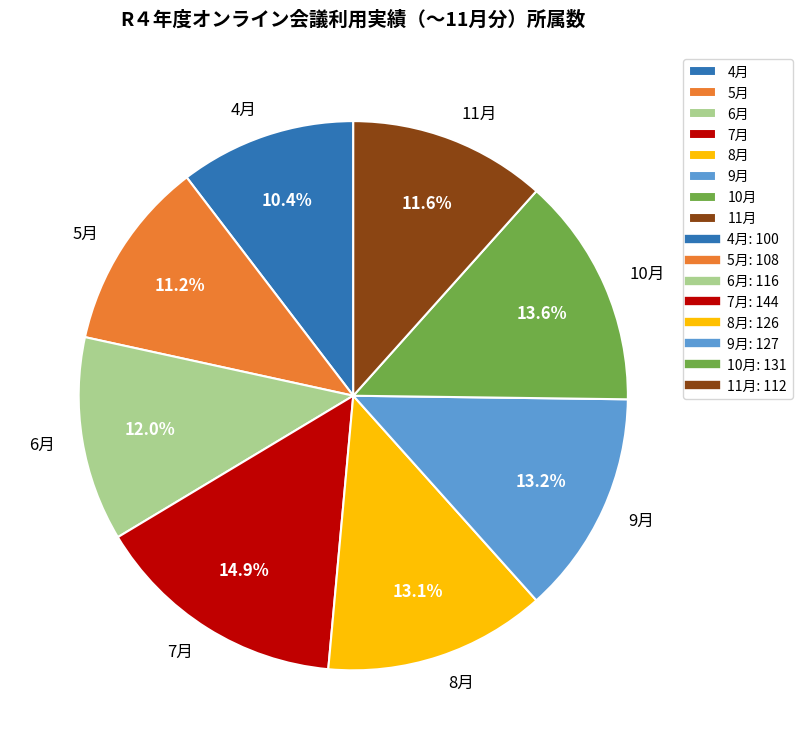

Does any single category account for the majority?

No